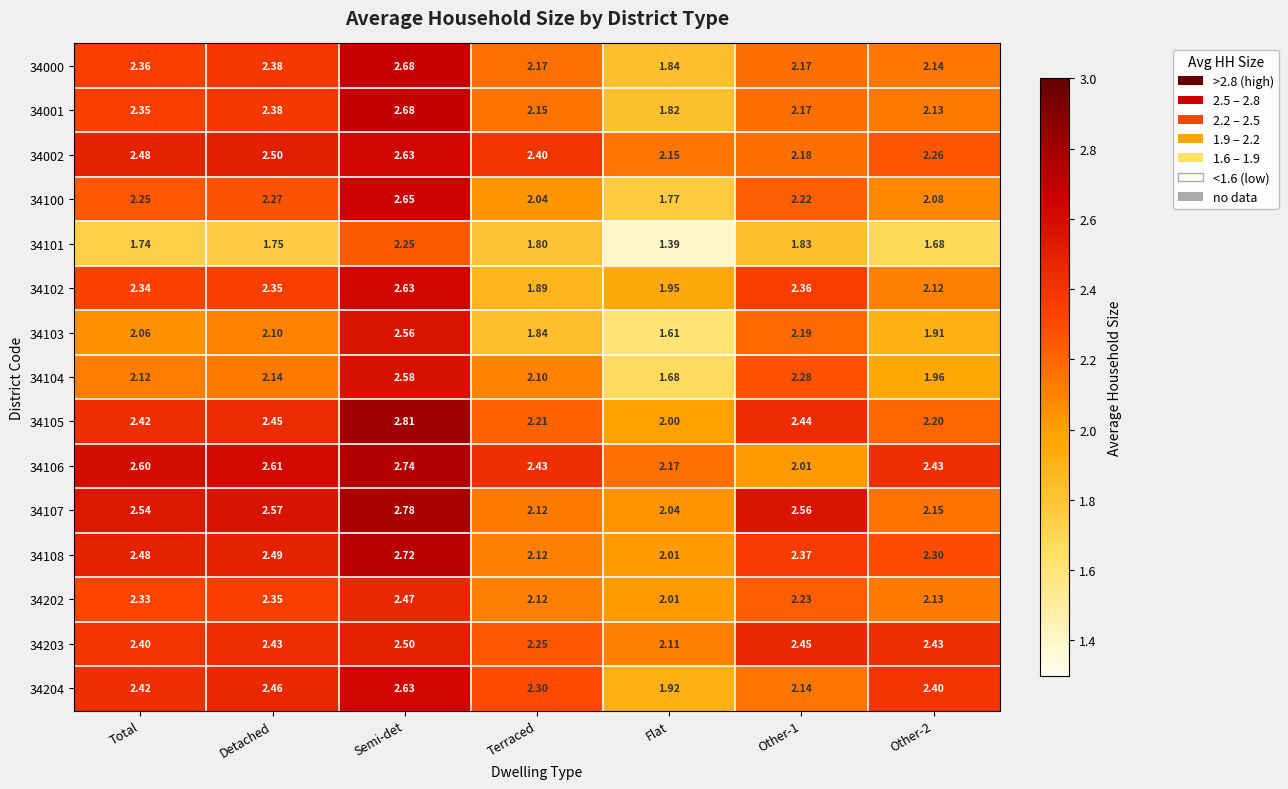

Which series has the largest range (max minus min)?

34103